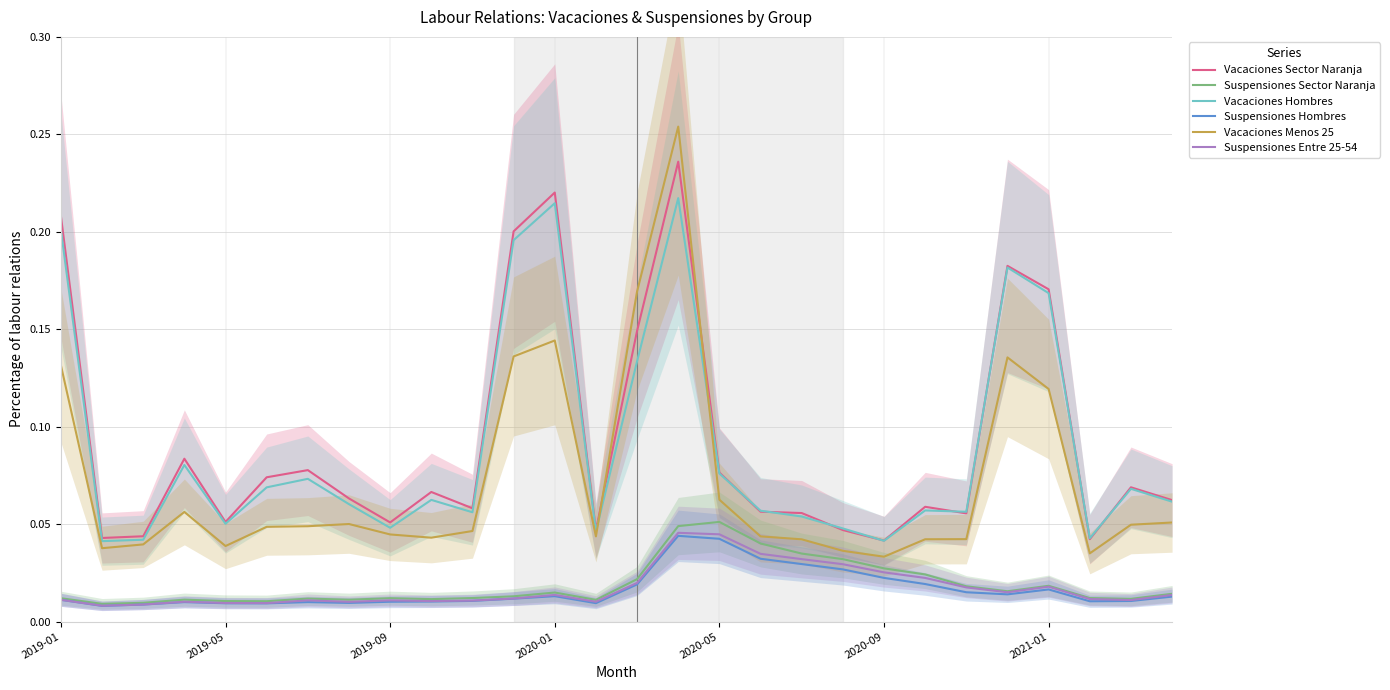

True or false: Vacaciones Hombres and Suspensiones Entre 25-54 cross at least once.

False